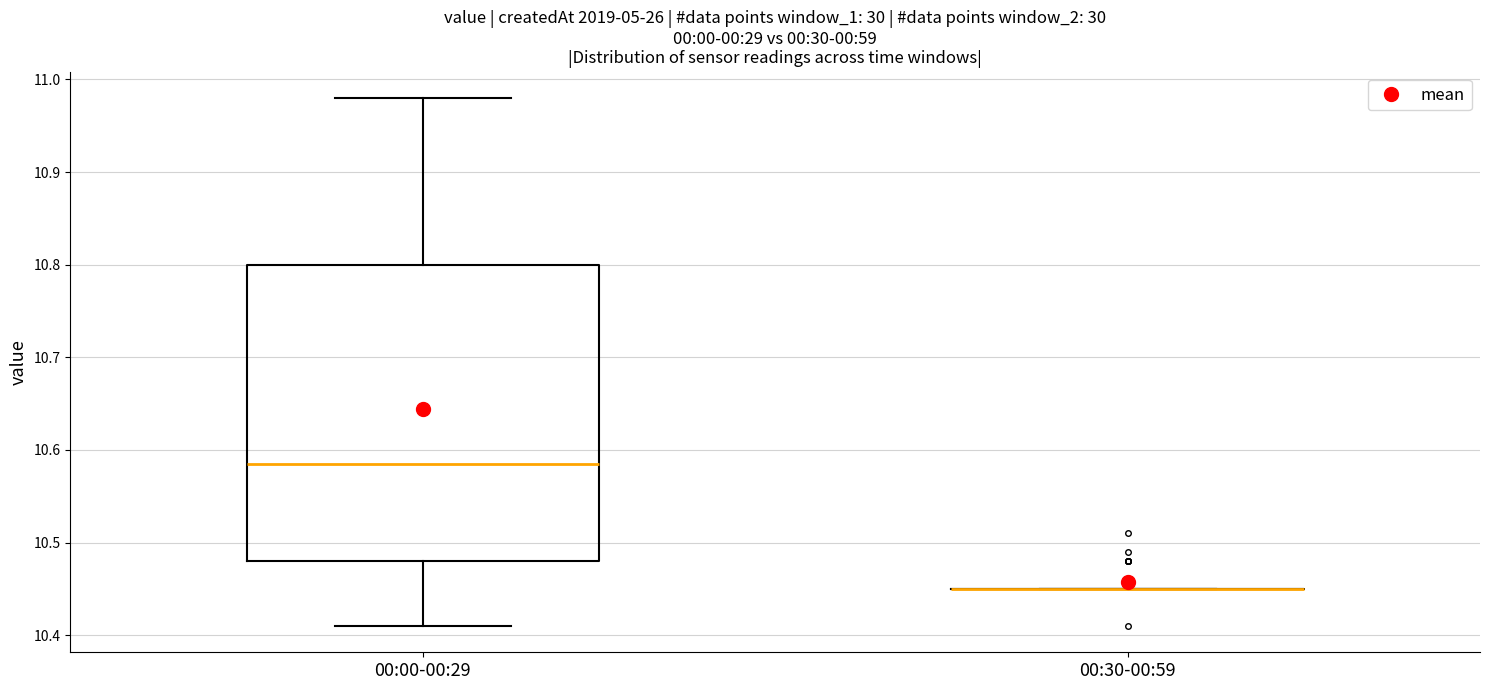

Reading left to right, read every box against the y-axis: the position of its median line, the range the box covers, and the ends of its whiskers. The values are not printed on the chart, so give them approximately, as read against the axis.

00:00-00:29: median 10.59, box 10.48 to 10.80, whiskers 10.41 to 10.98
00:30-00:59: box collapsed to a line at 10.45, whiskers 10.45 to 10.45